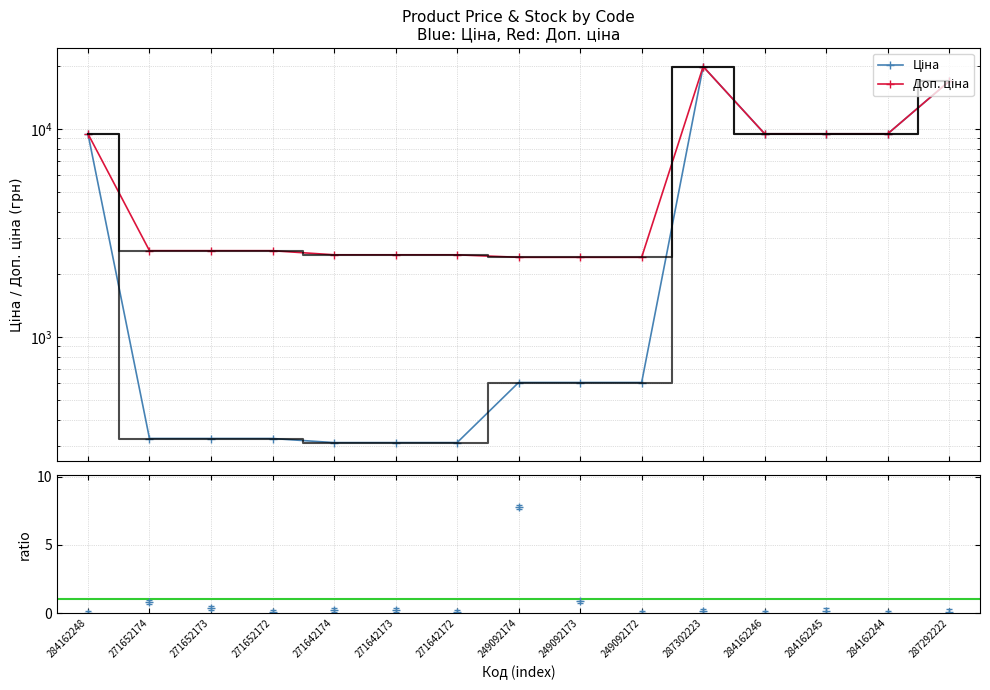

Reading right to left, extract all data points from this chart.

Ціна: 287292222=16976.3	284162244=9480.1	284162245=9480.1	284162246=9480.1	287302223=19964.2	249092172=603.7	249092173=603.7	249092174=603.7	271642172=310.3	271642173=310.3	271642174=310.3	271652172=324.8	271652173=324.8	271652174=324.8	284162248=9480.1
Доп. ціна: 287292222=16976.3	284162244=9480.1	284162245=9480.1	284162246=9480.1	287302223=19964.2	249092172=2414.8	249092173=2414.8	249092174=2414.8	271642172=2482.4	271642173=2482.4	271642174=2482.4	271652172=2598.3	271652173=2598.3	271652174=2598.3	284162248=9480.1